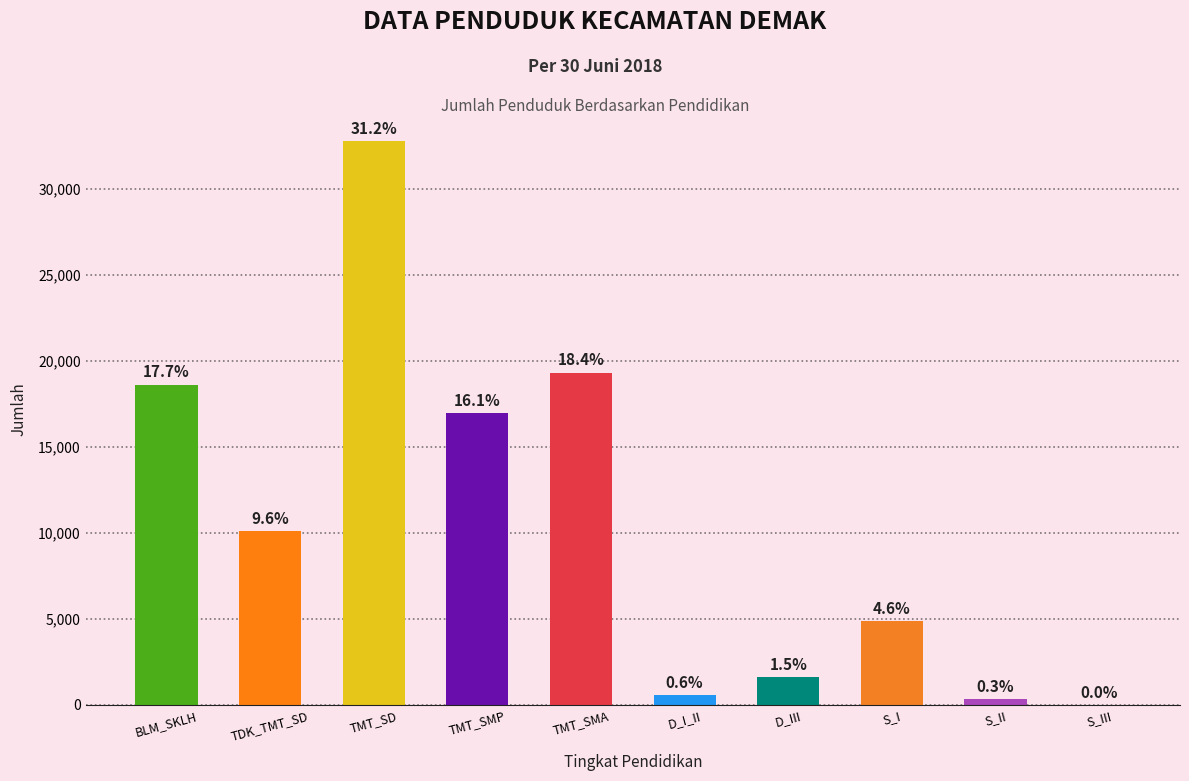

What is the change in value from D_I_II to S_I?

+4262